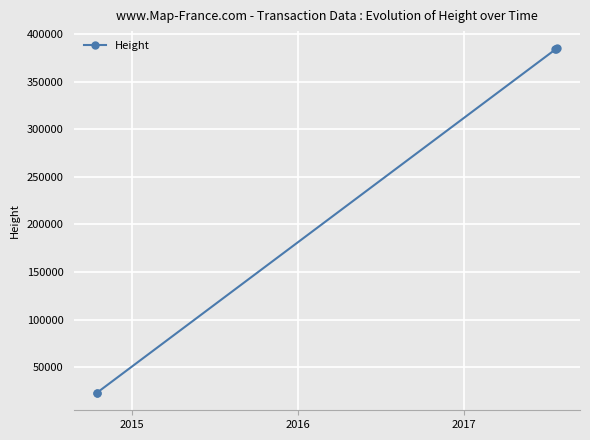

How many lines are shown in the chart?

1